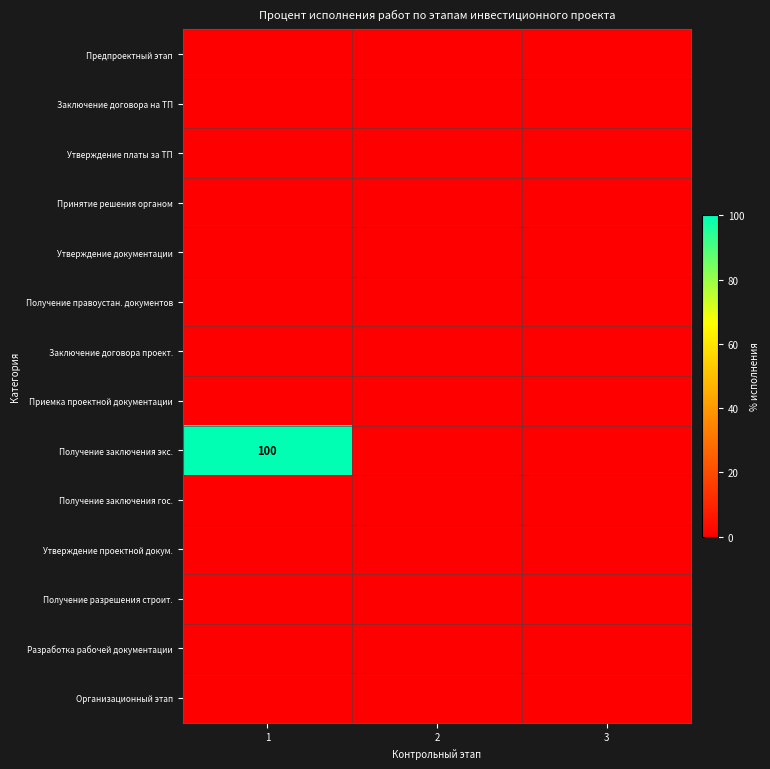

Which series has the largest range (max minus min)?

Получение заключения экс.